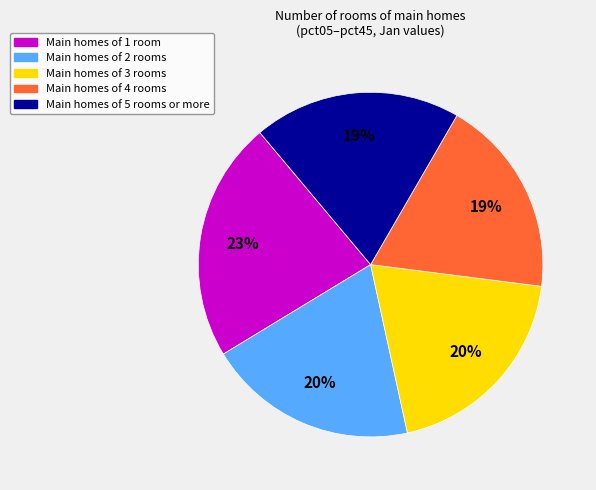

How many slices are in this pie chart?

5